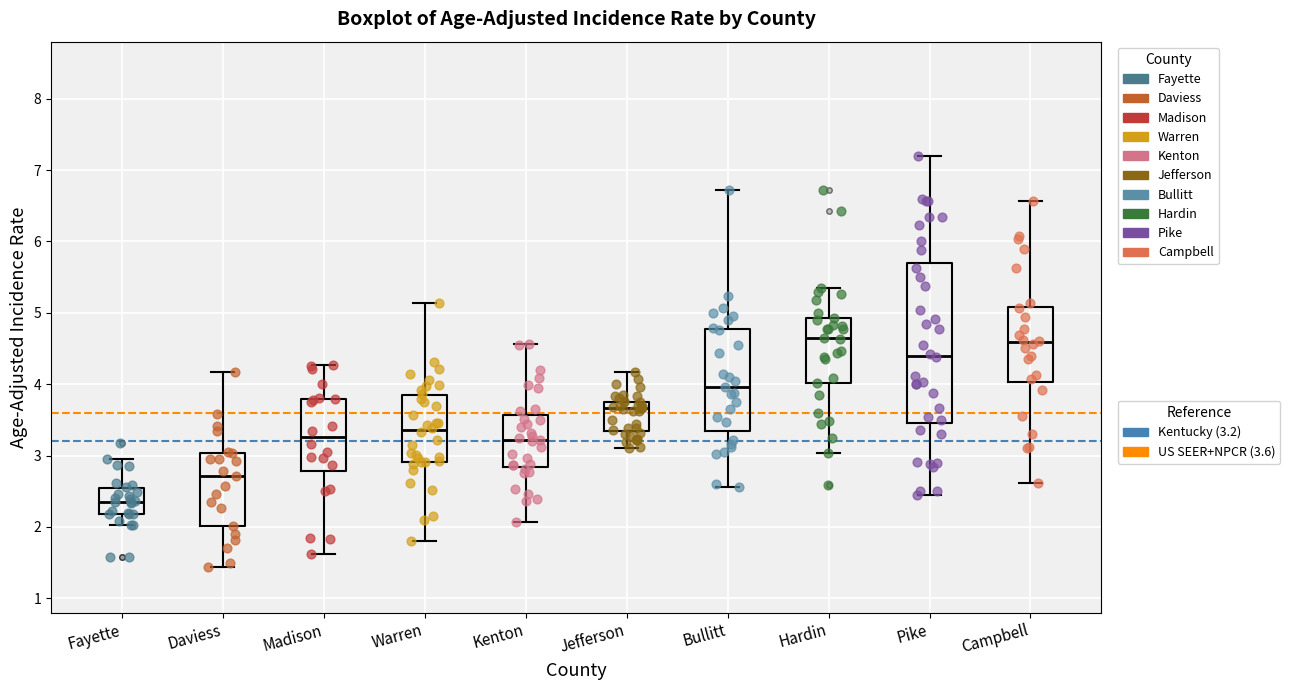

Which box is the tallest, from its lower edge to its upper edge?

Pike